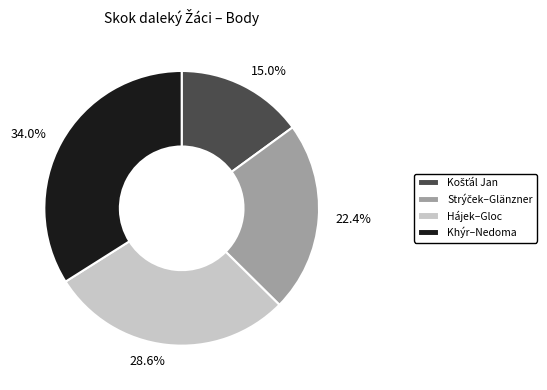

Does any single category account for the majority?

No